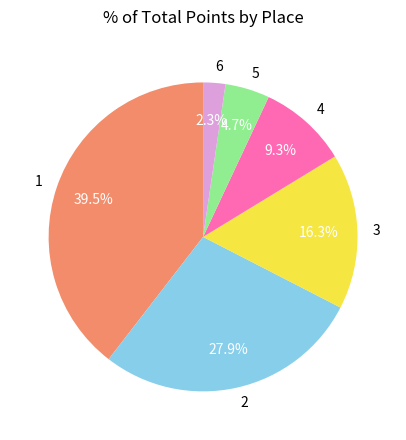

What is the largest slice in the pie chart?

1